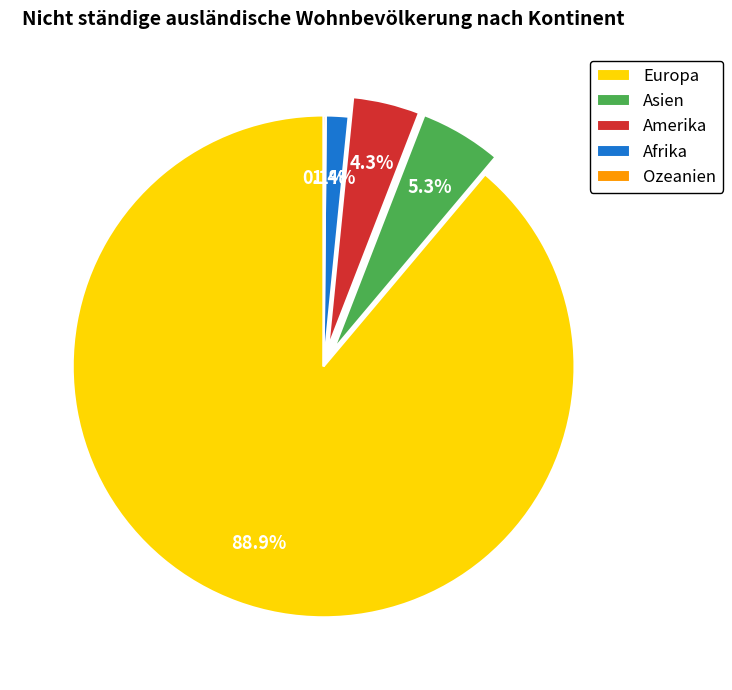

To the nearest percent, what is the difference between the largest and smallest slice percentages?

89%